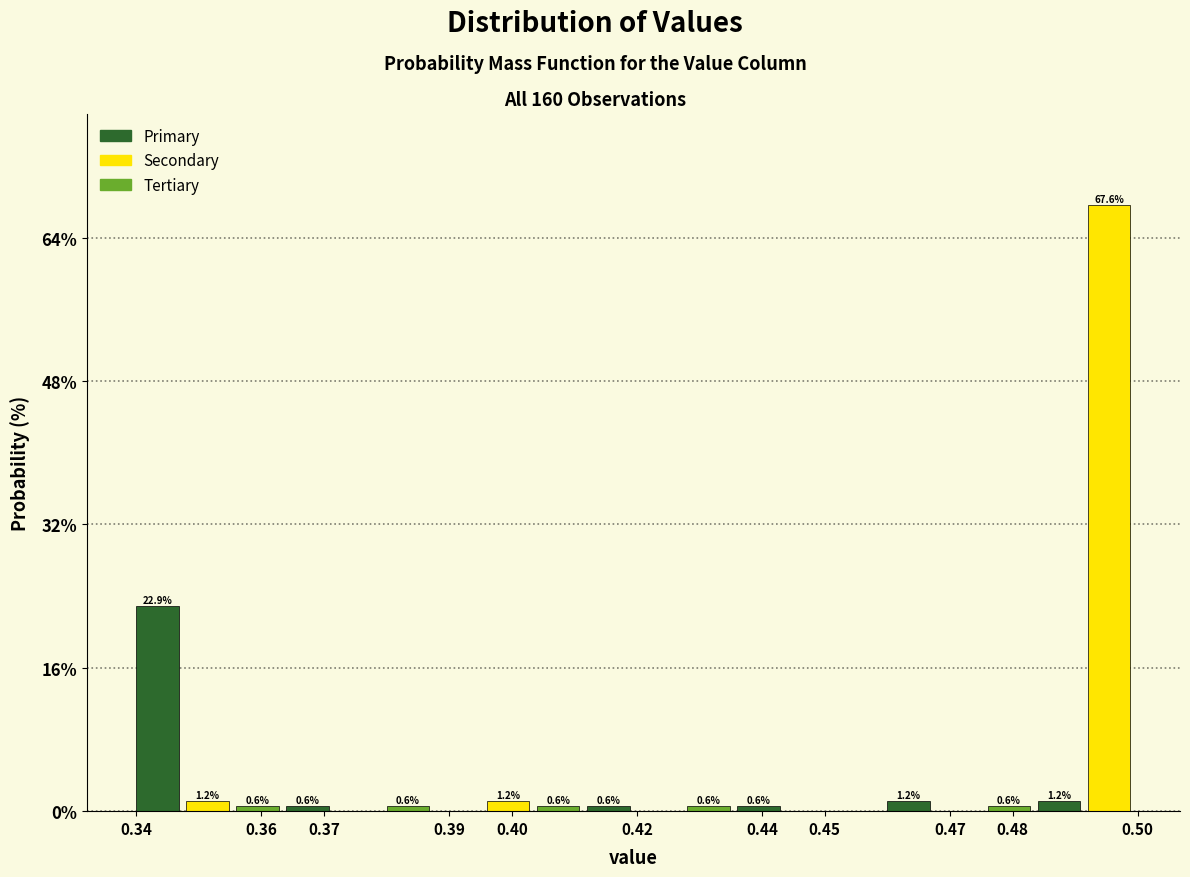

Which range on the x-axis has the tallest bar?

0.492 to 0.500